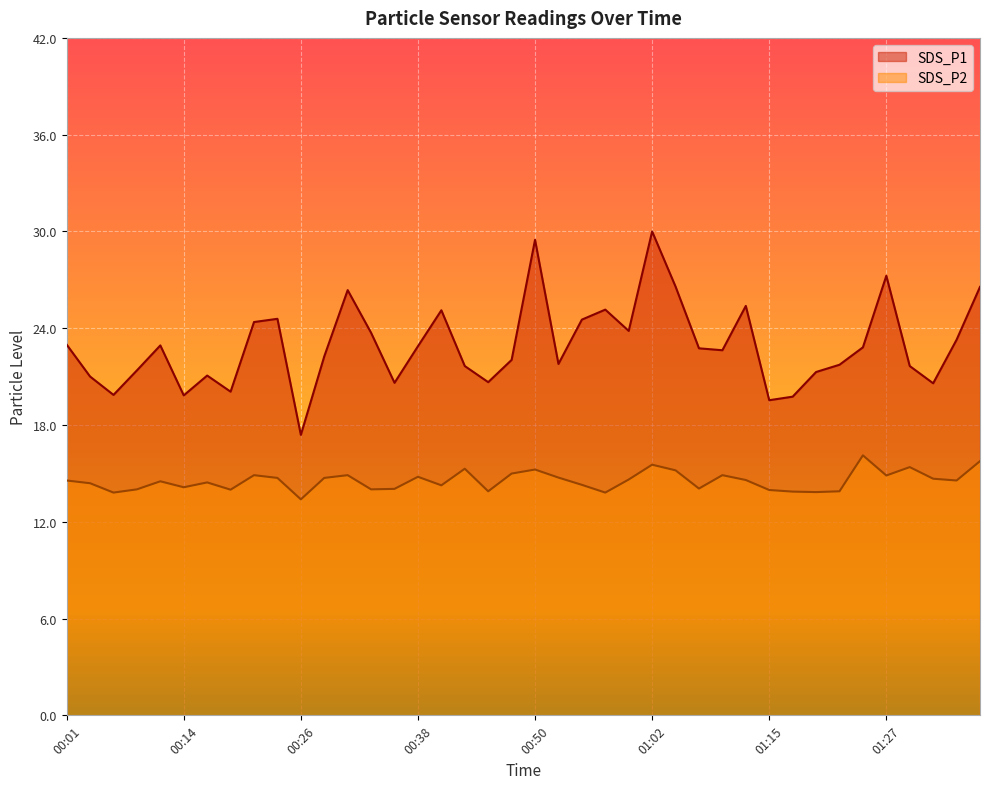

At which category does SDS_P1 reach its first local valley?

00:06